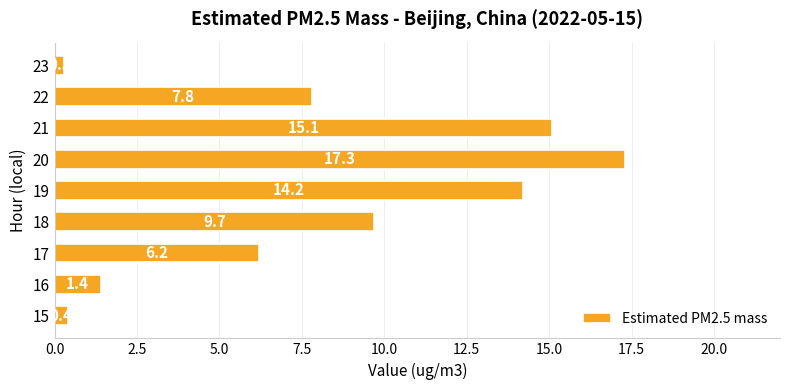

Which has a higher value, 22 or 15?

22